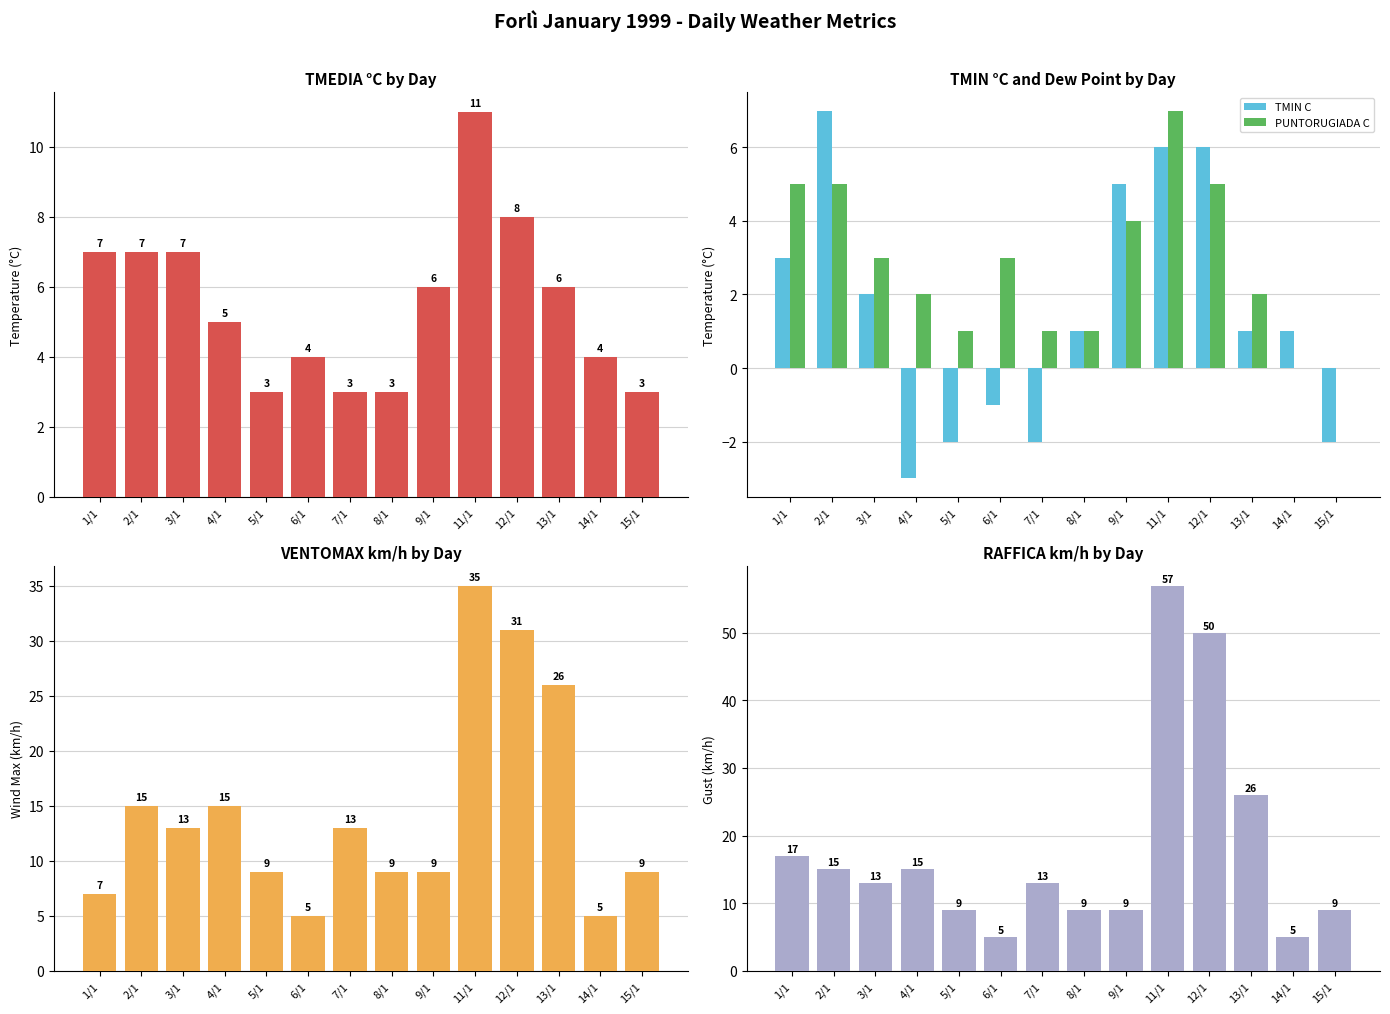

Which label corresponds to the smallest value in the chart?

4/1